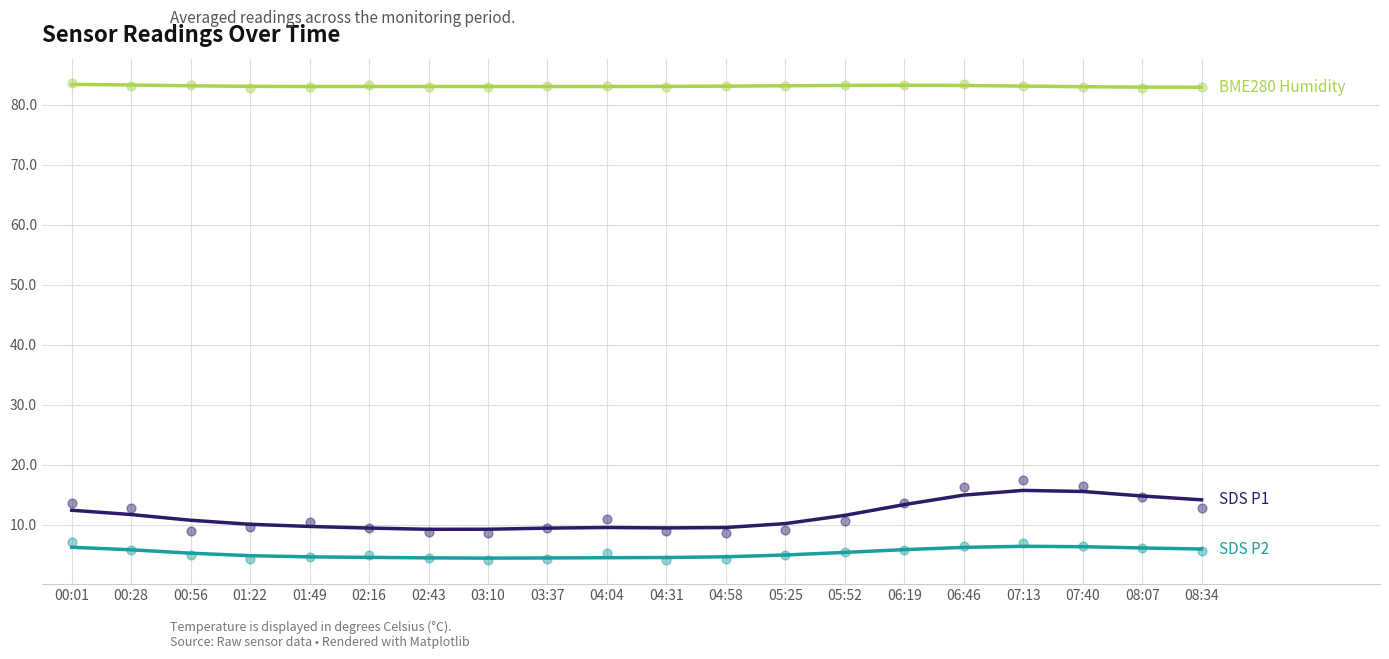

Which series contains the highest Y value?

BME280 Humidity